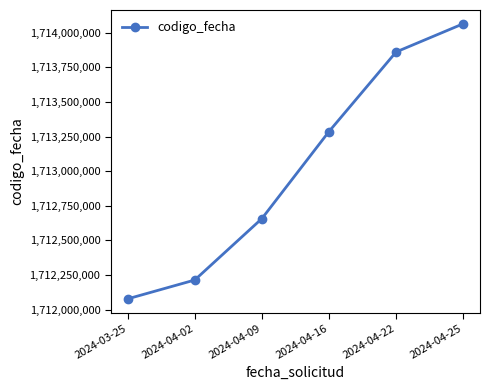

List the labels in order of value, largest first.

2024-04-25, 2024-04-22, 2024-04-16, 2024-04-09, 2024-04-02, 2024-03-25